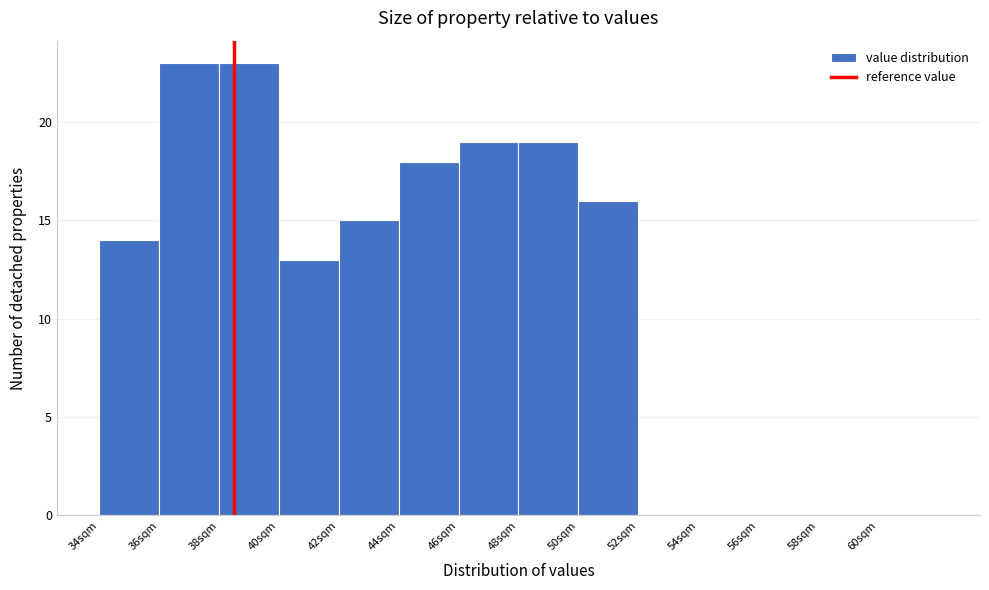

Reading left to right, list every bar in this chart as the range it spans on the x-axis followed by its height. The values are not printed on the chart, so give them approximately, as read against the axis.

34 to 36: 14
36 to 38: 23
38 to 40: 23
40 to 42: 13
42 to 44: 15
44 to 46: 18
46 to 48: 19
48 to 50: 19
50 to 52: 16
52 to 54: 0
54 to 56: 0
56 to 58: 0
58 to 60: 0
60 to 62: 0